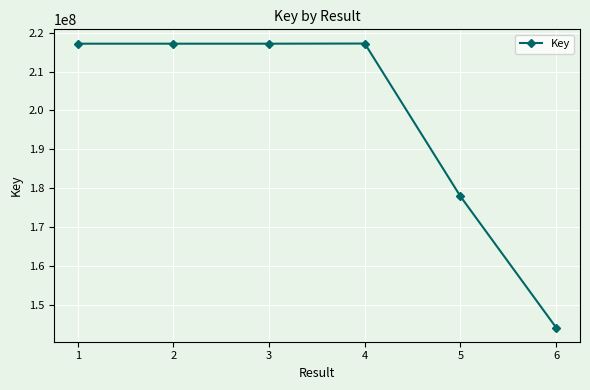

The value at 3 is 92024635. True or false?

False